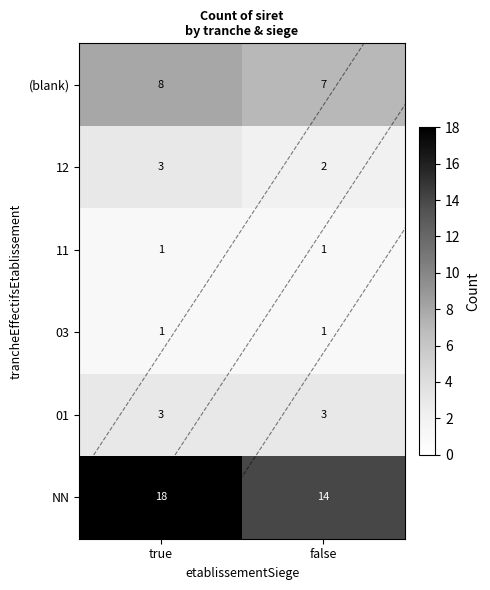

True or false: 11 has a value of 1 at true.

True